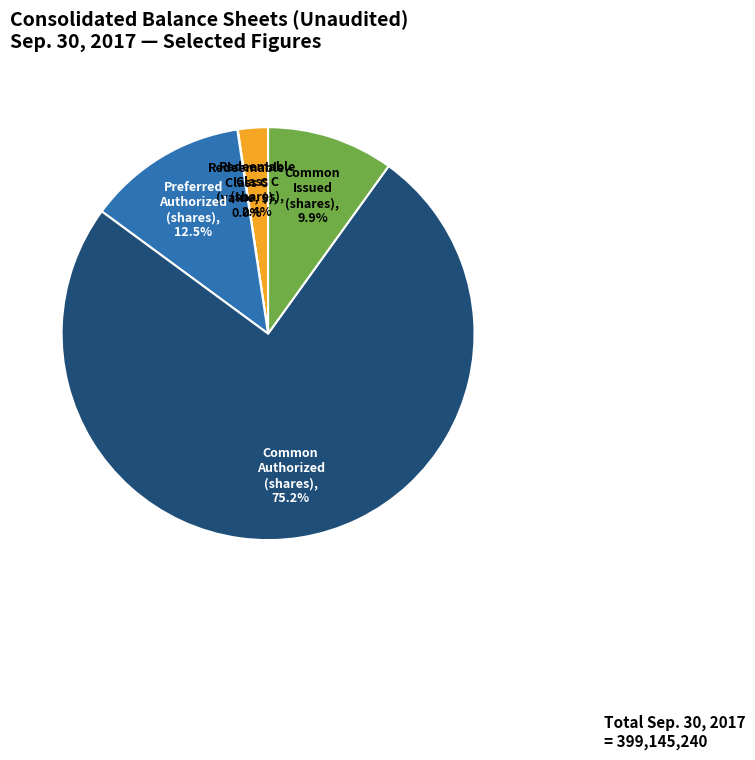

Does any single category account for the majority?

Yes